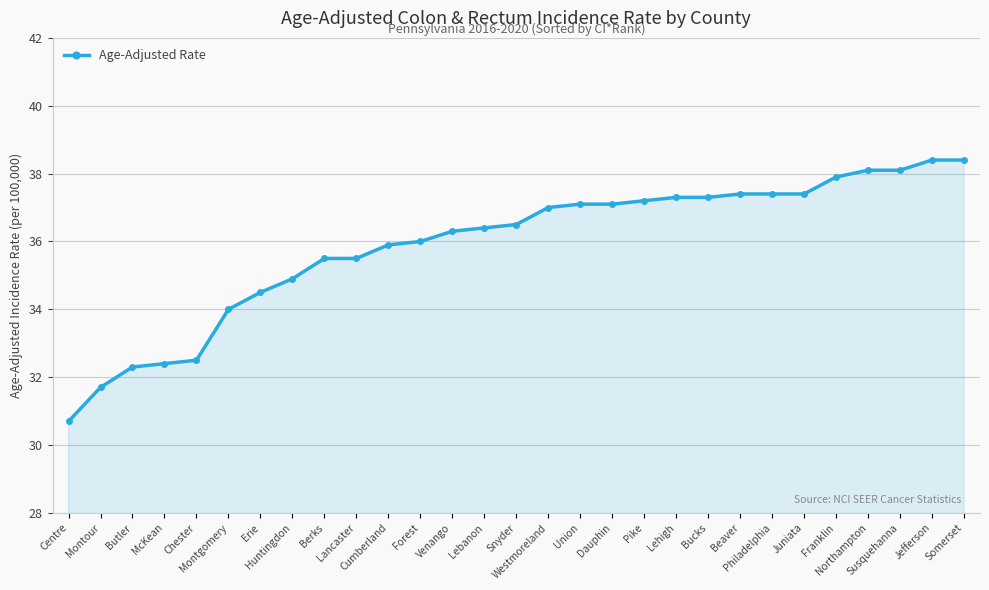

At which label is the value closest to 34?

Montgomery